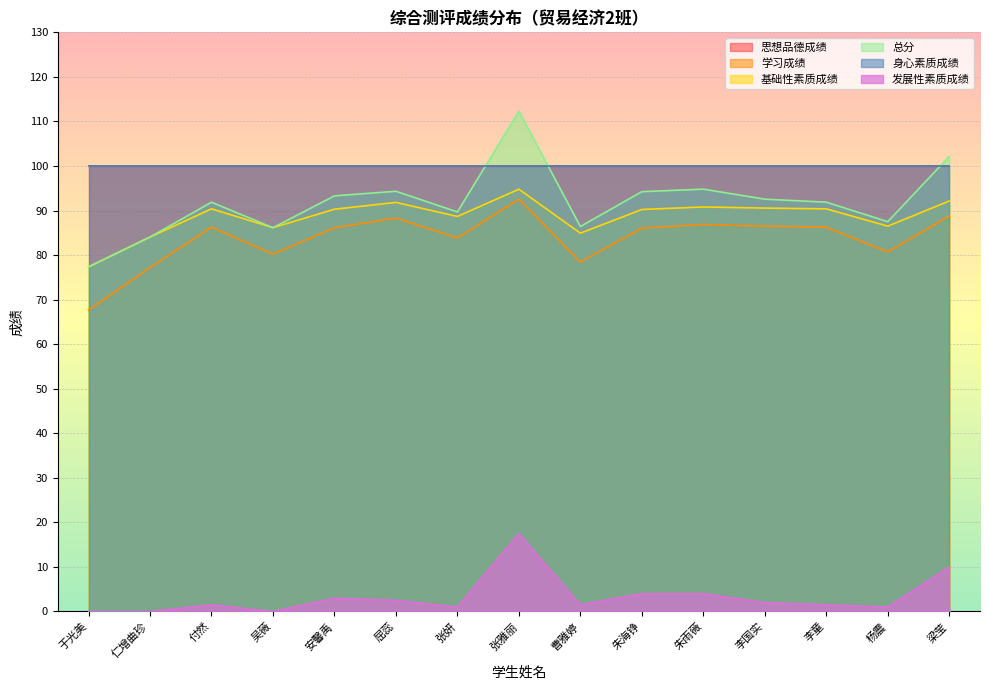

True or false: 学习成绩 and 基础性素质成绩 cross at least once.

False